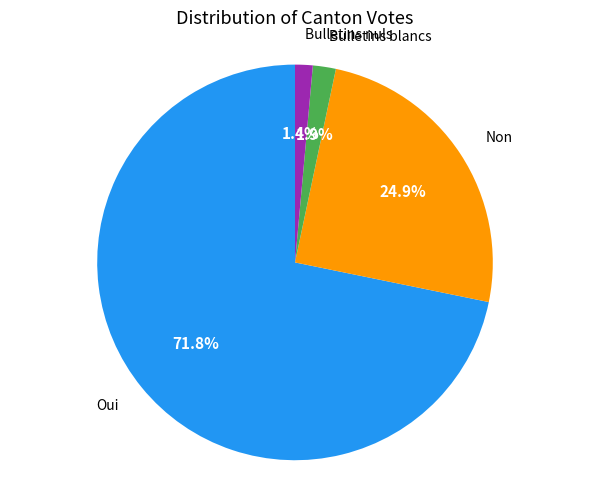

What is the majority slice?

Oui